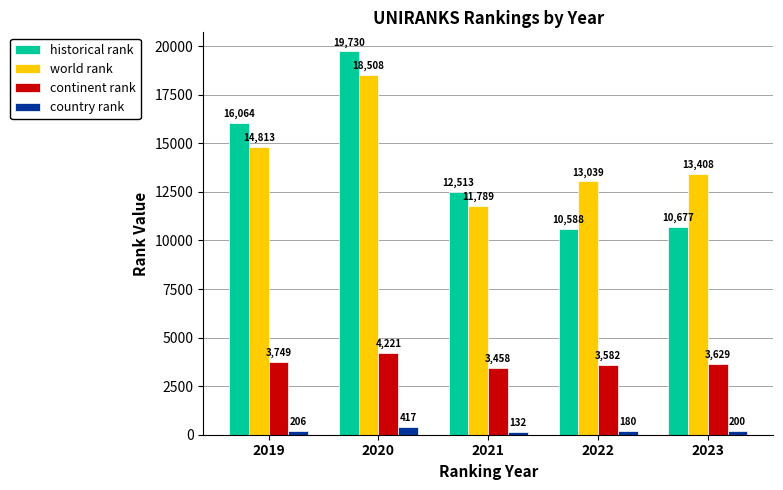

Rank the series at 2021 from highest to lowest value.

historical rank, world rank, continent rank, country rank